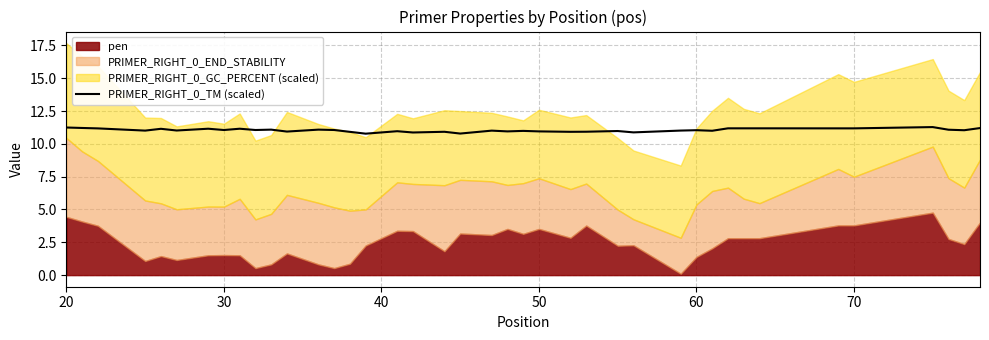

What is the minimum value for PRIMER_RIGHT_0_TM (scaled)?

10.8